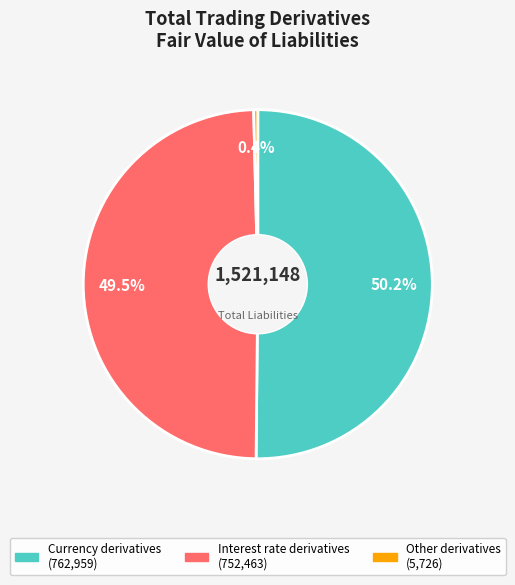

Is it true that Other derivatives is 0% of the pie?

True